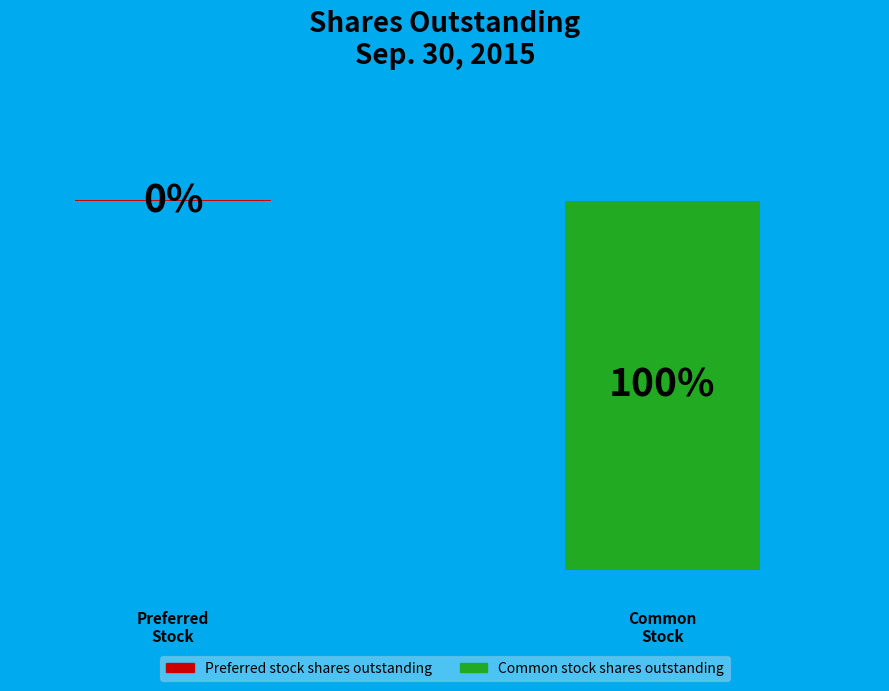

How many slices are in this pie chart?

2